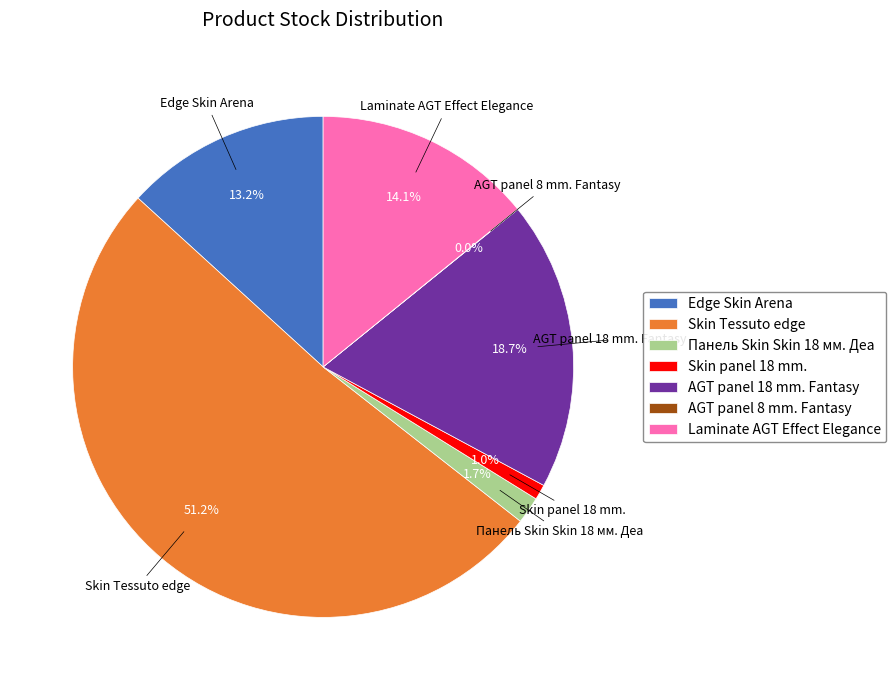

Which slice is the largest?

Skin Tessuto edge